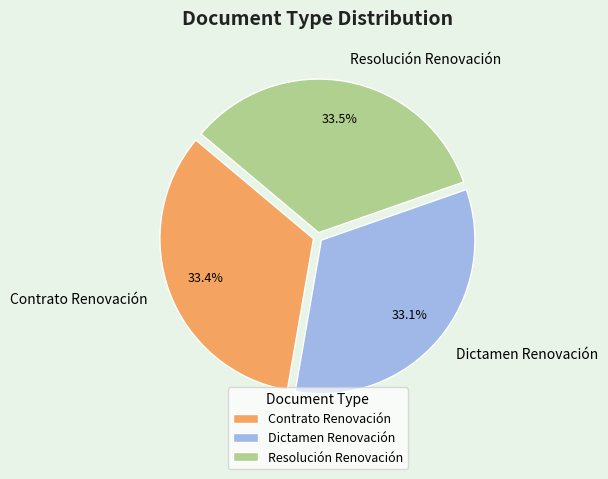

The Dictamen Renovación slice represents 43% of the pie. True or false?

False